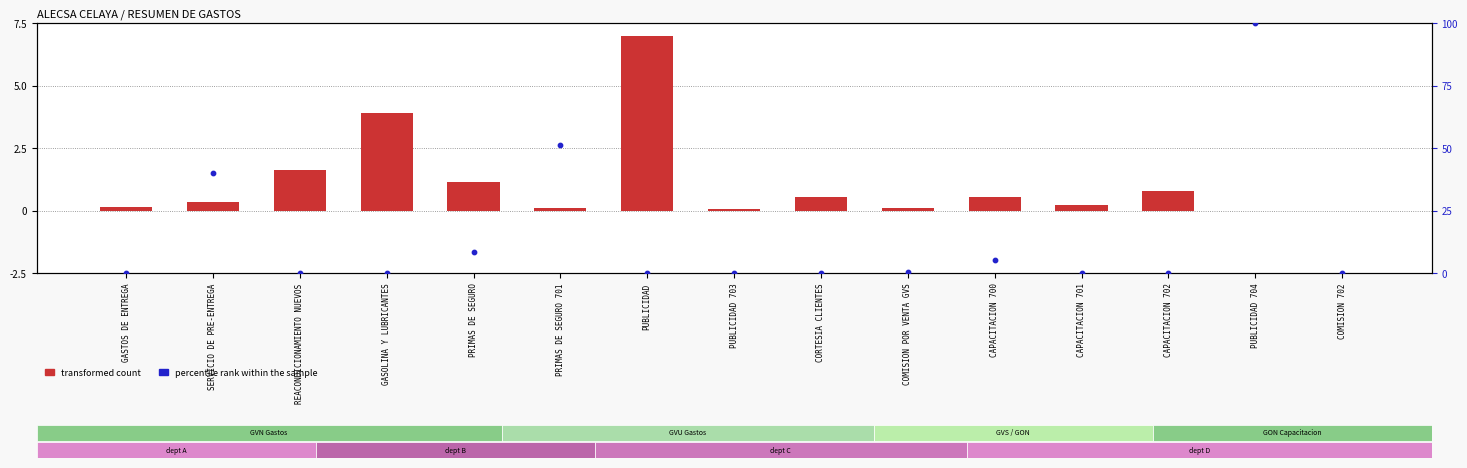

Which series contains the highest Y value?

percentile rank within the sample